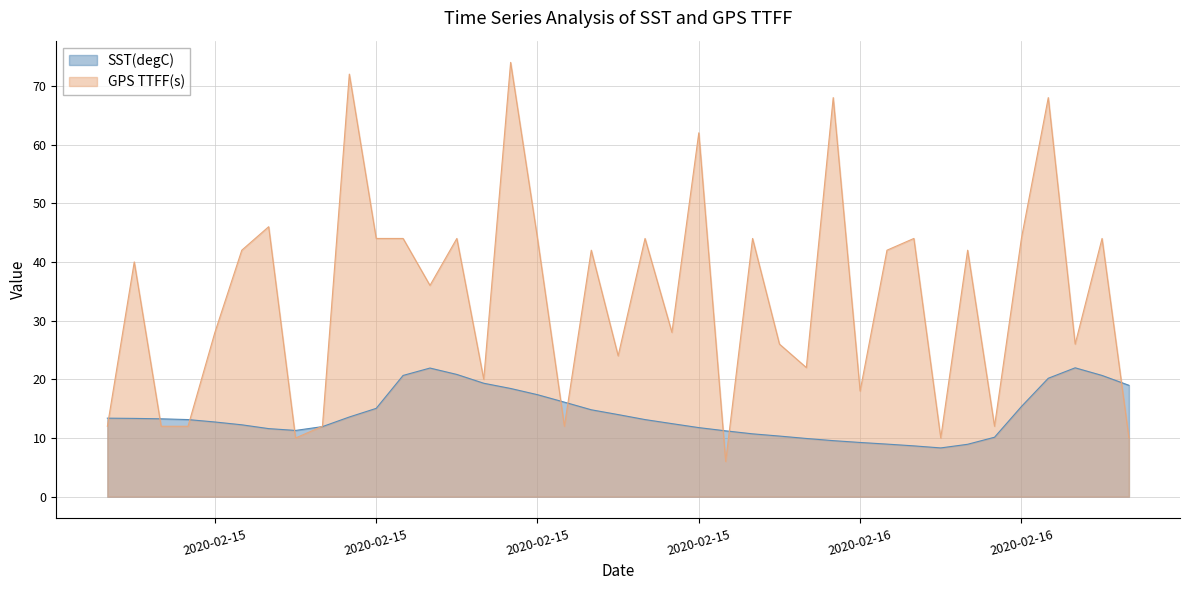

True or false: GPS TTFF(s) and SST(degC) intersect in this chart.

True